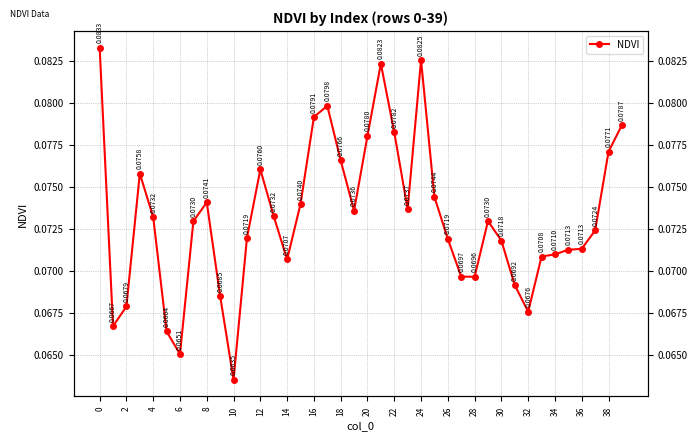

True or false: the data has more than 0 interior local peaks.

True